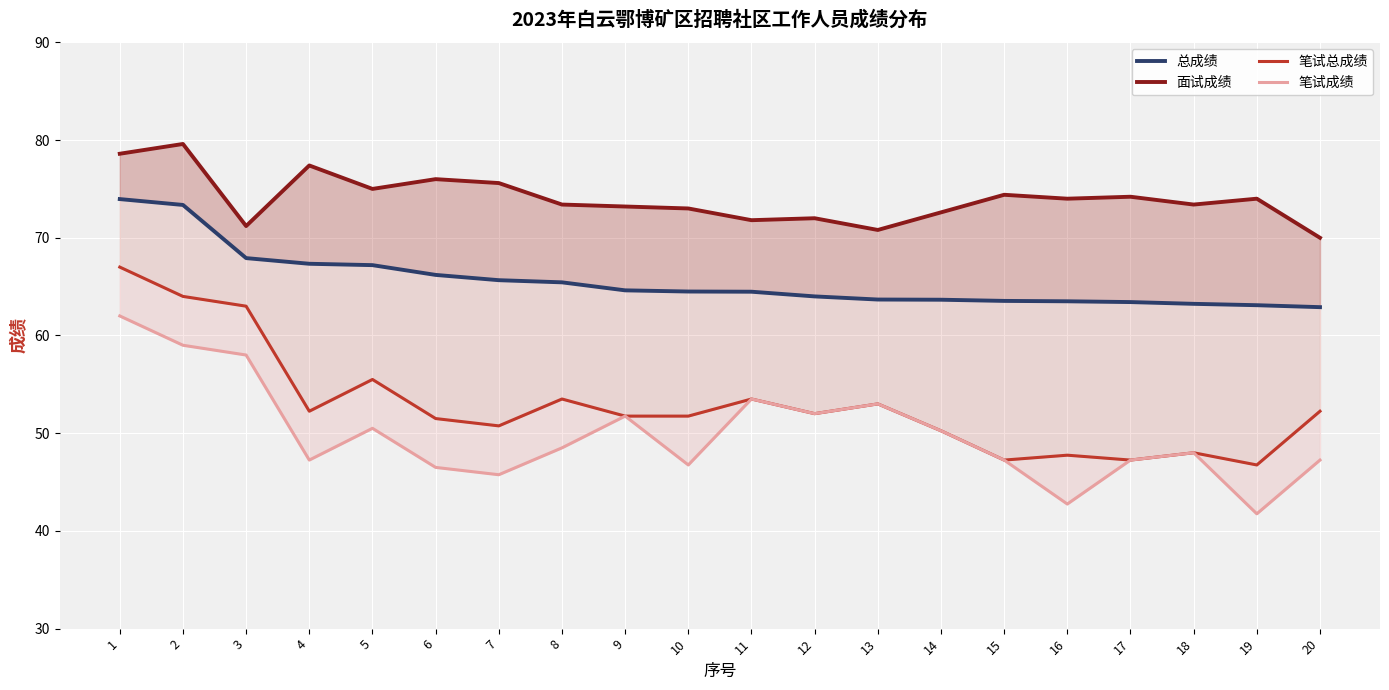

What is the total value across all series at 8?

240.8